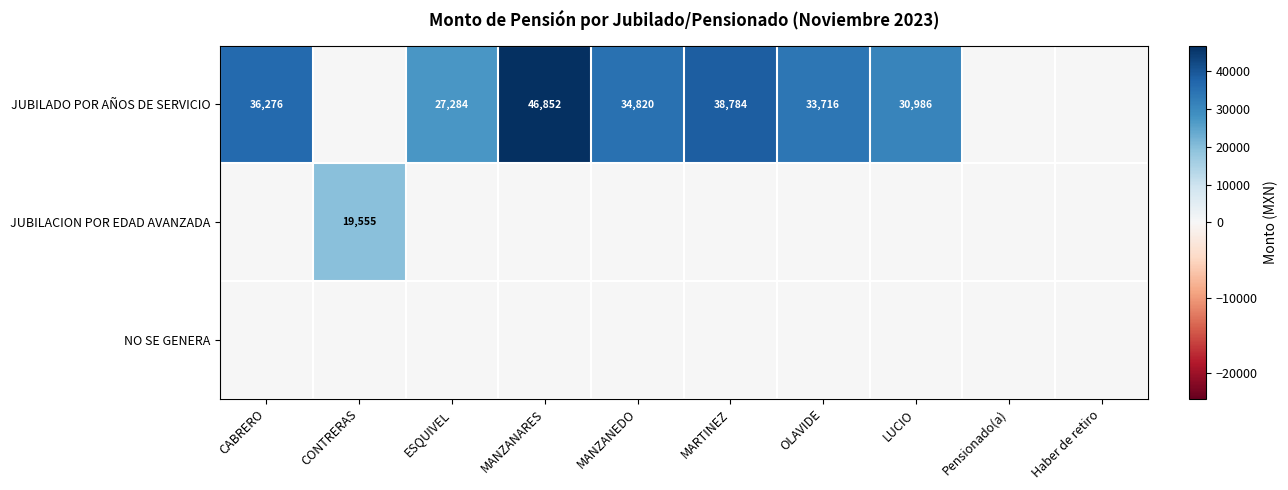

Is the value of JUBILADO POR AÑOS DE SERVICIO at LUCIO greater than the value of JUBILACION POR EDAD AVANZADA at CONTRERAS?

Yes